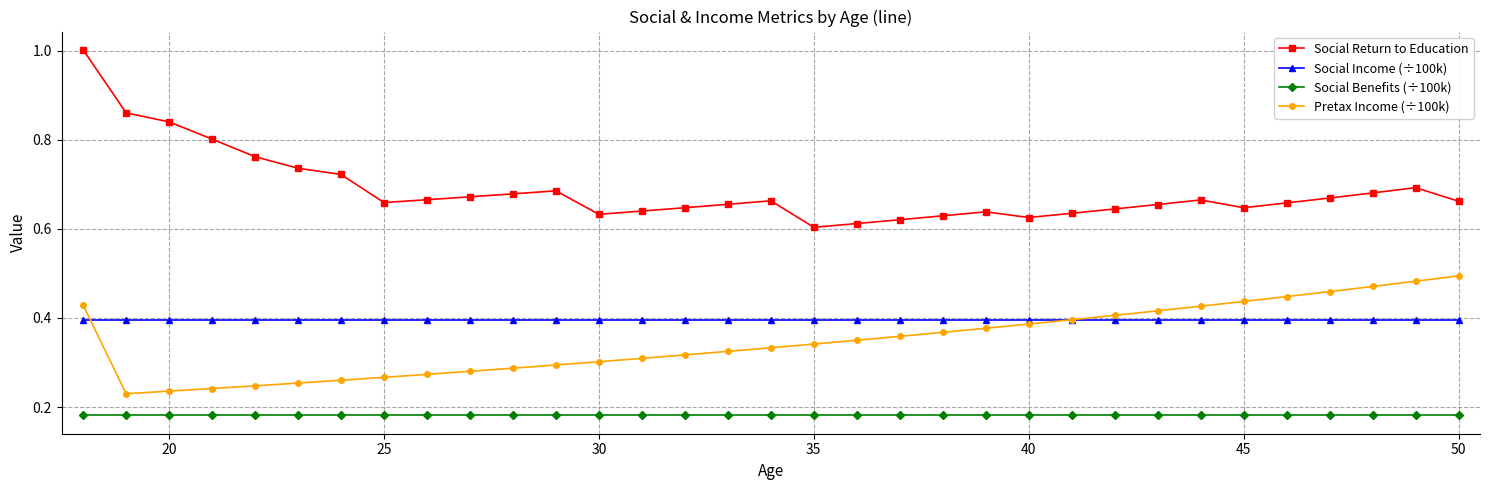

What is the greatest value displayed?

1.0